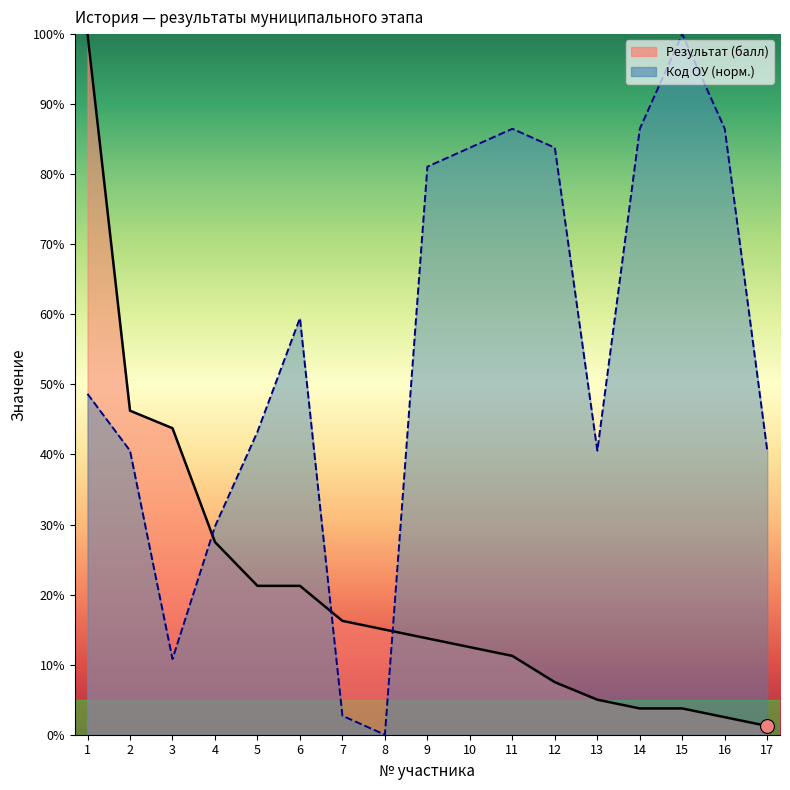

True or false: Результат (балл) and Код ОУ по ГИА intersect in this chart.

True